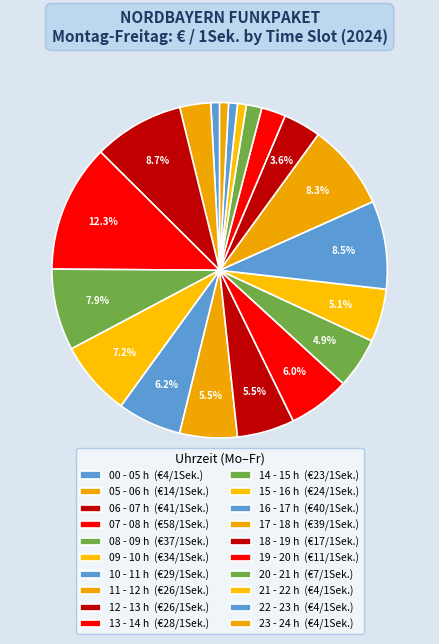

How many slices are in this pie chart?

20